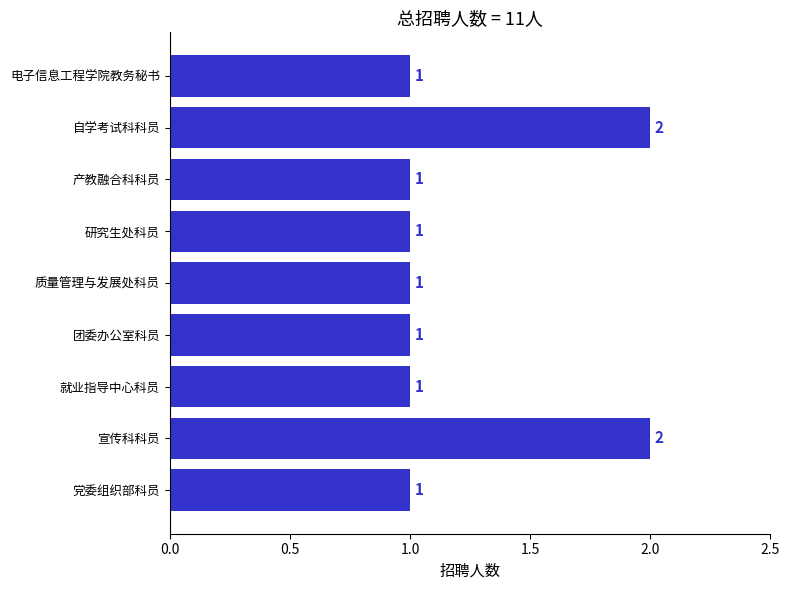

The chart shows a value of 2 at 研究生处科员. True or false?

False